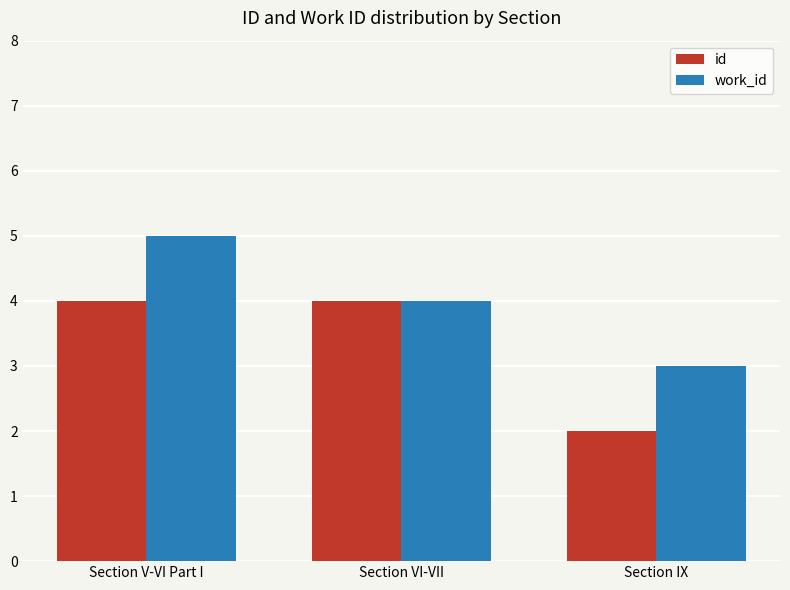

True or false: id has a value of 3 at Section IX.

False